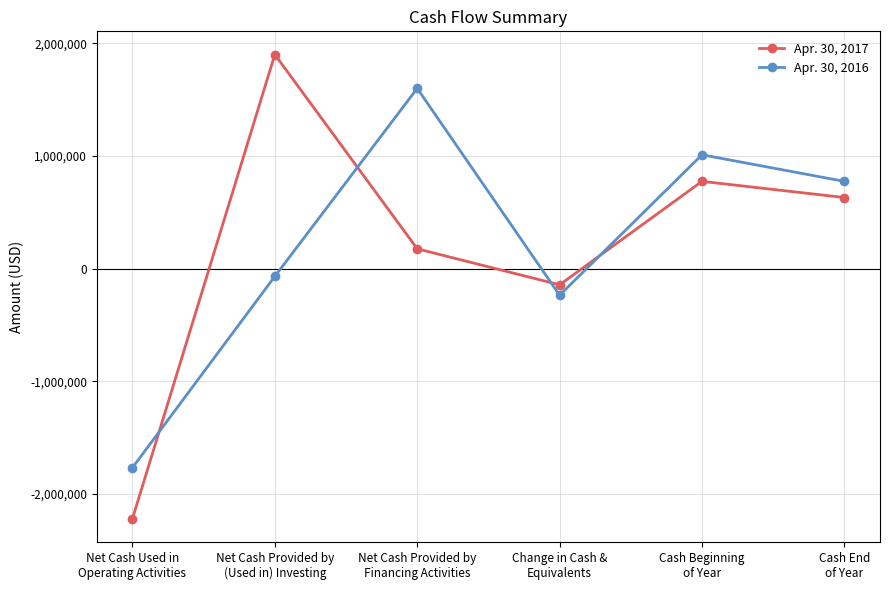

What is the smallest value displayed?

-2219980